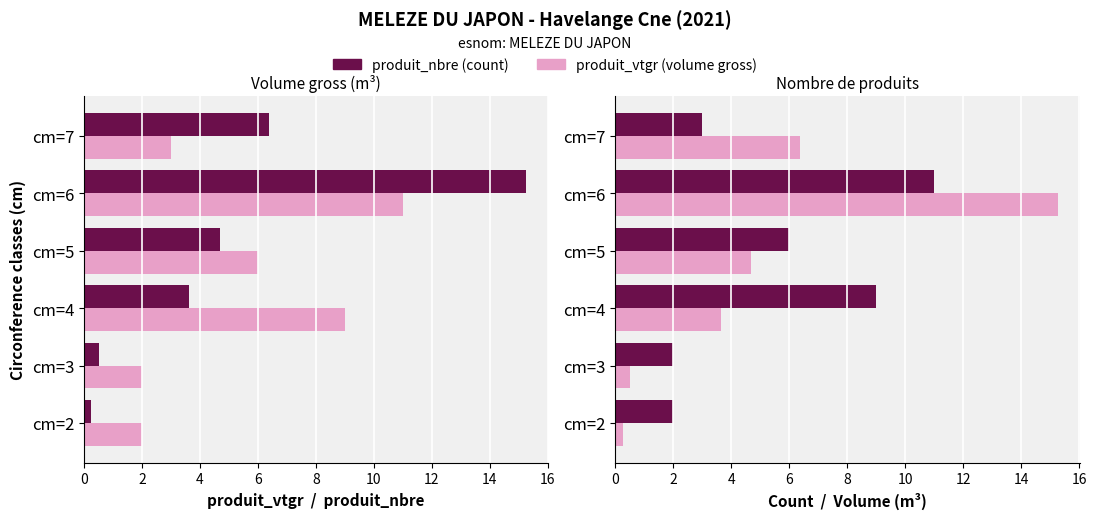

What is the sum of all produit_vtgr values?

30.7